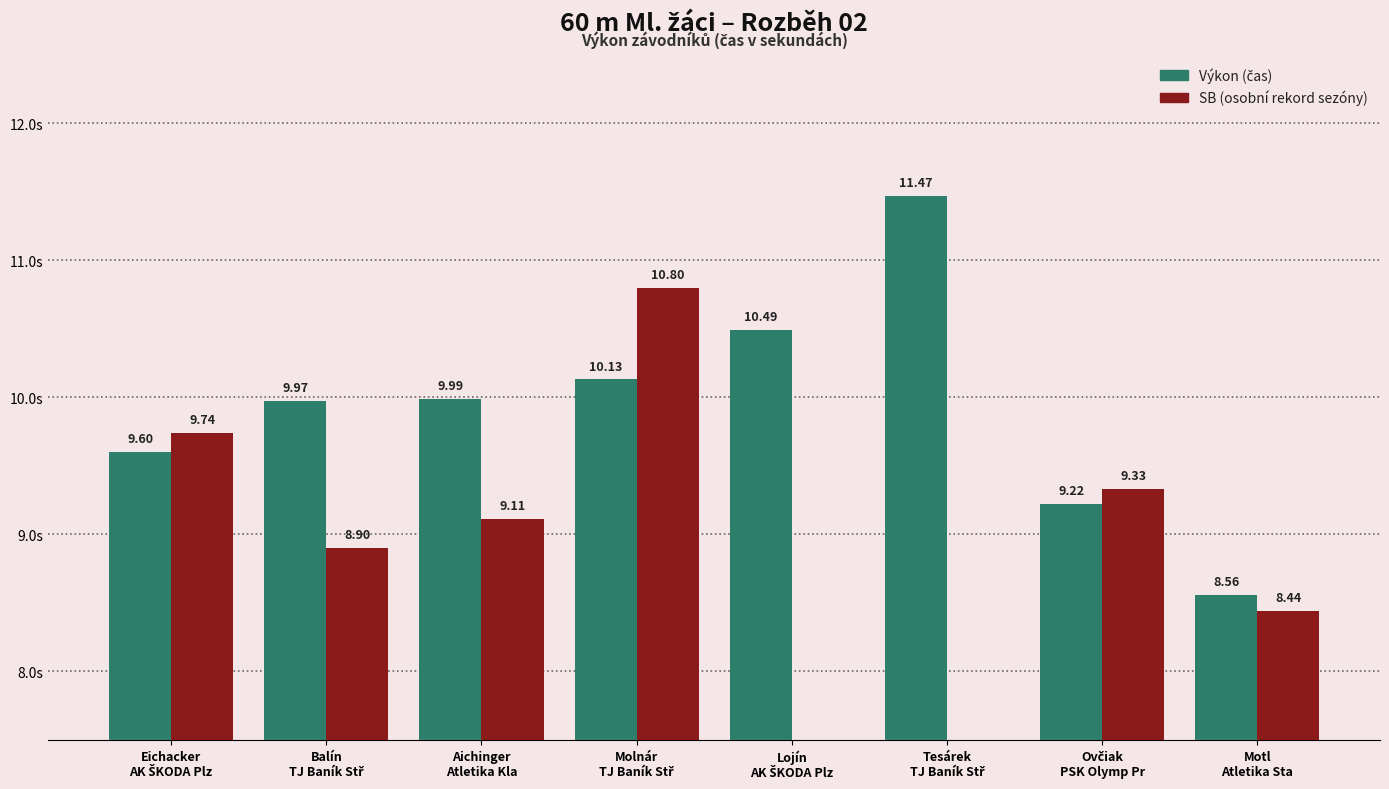

List the series in order of their peak value, lowest first.

SB, Výkon